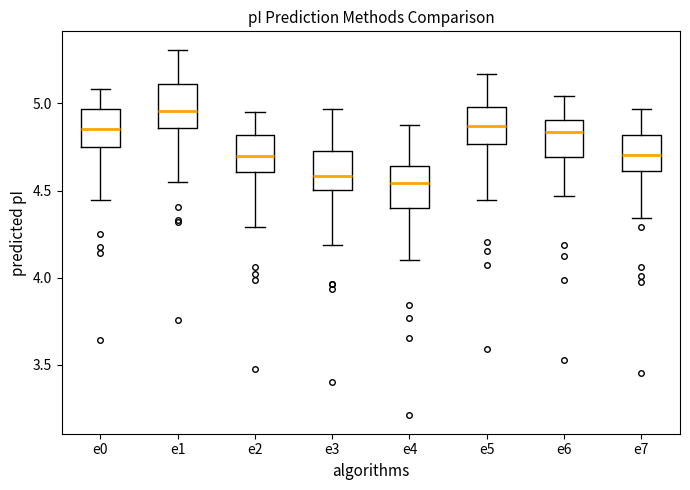

Reading left to right, transcribe this box plot: for each box, give where its median line is, the range the box spans, and where its two whiskers end, as read against the y-axis. The values are not printed on the chart, so give them approximately, as read against the axis.

e0: median 4.85, box 4.75 to 4.95, whiskers 4.45 to 5.10
e1: median 4.95, box 4.85 to 5.10, whiskers 4.55 to 5.30
e2: median 4.70, box 4.60 to 4.80, whiskers 4.30 to 4.95
e3: median 4.60, box 4.50 to 4.70, whiskers 4.20 to 4.95
e4: median 4.55, box 4.40 to 4.65, whiskers 4.10 to 4.90
e5: median 4.85, box 4.75 to 5.00, whiskers 4.45 to 5.15
e6: median 4.85, box 4.70 to 4.90, whiskers 4.45 to 5.05
e7: median 4.70, box 4.60 to 4.80, whiskers 4.35 to 4.95